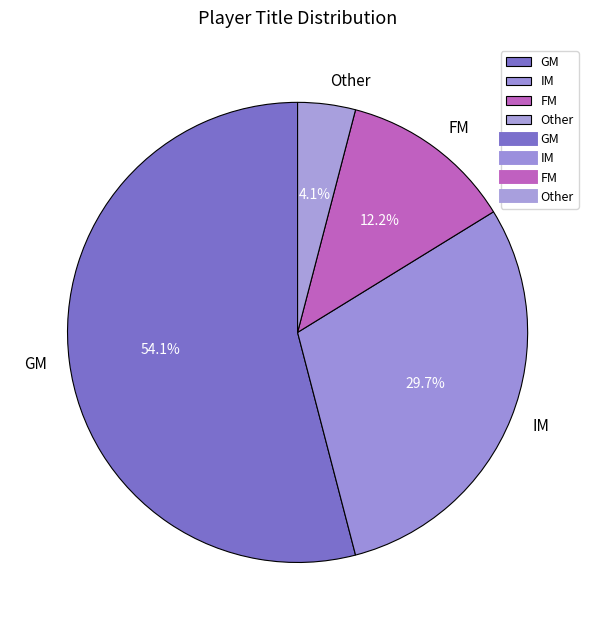

To the nearest percent, what is the difference between the largest and smallest slice percentages?

50%